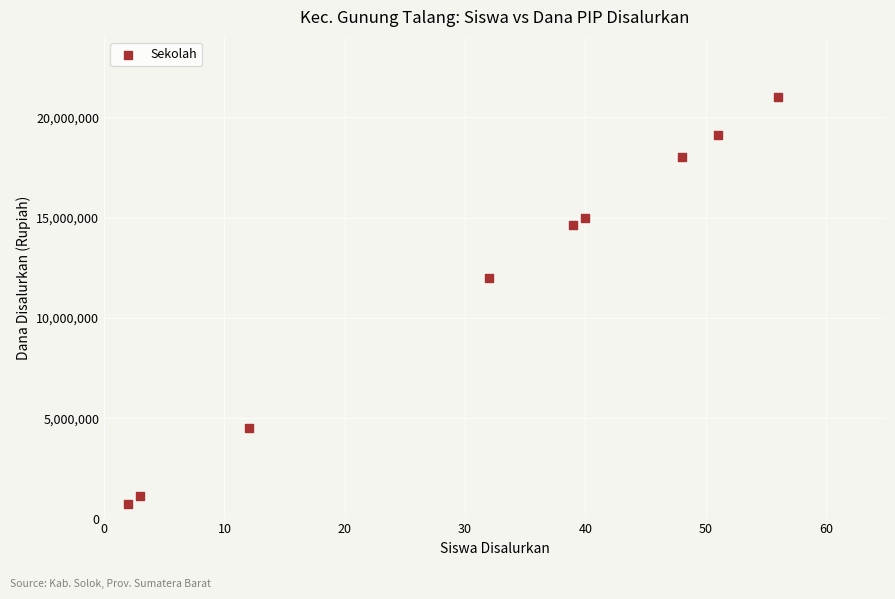

What is the average X value?

31